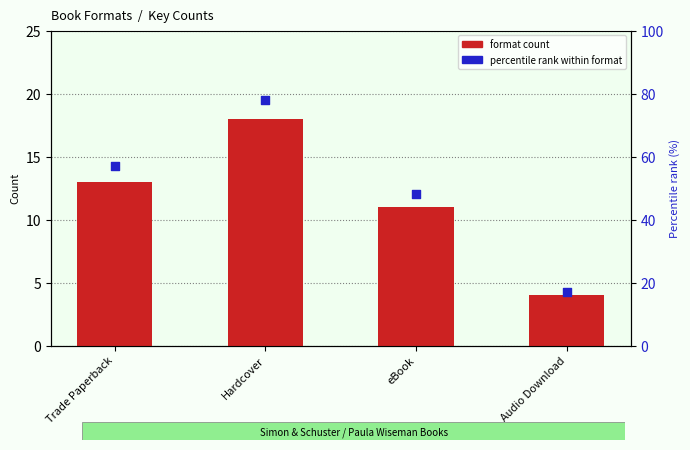

Which series contains the highest Y value?

percentile rank within format